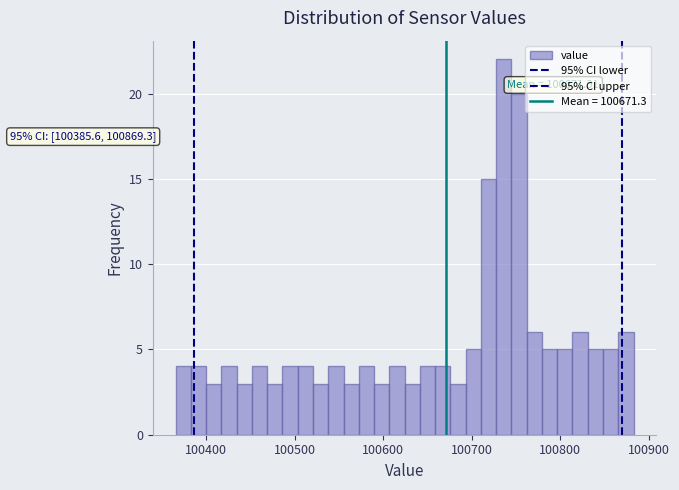

Around what value on the x-axis is the tallest bar? Give the approximate position of its centre, as read against the axis.

100740